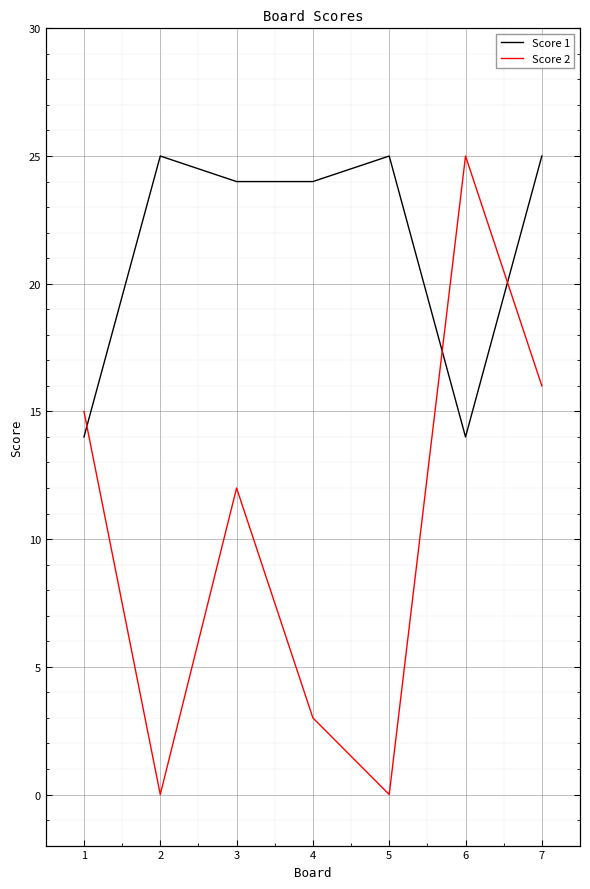

What is the minimum value for Score 1?

14